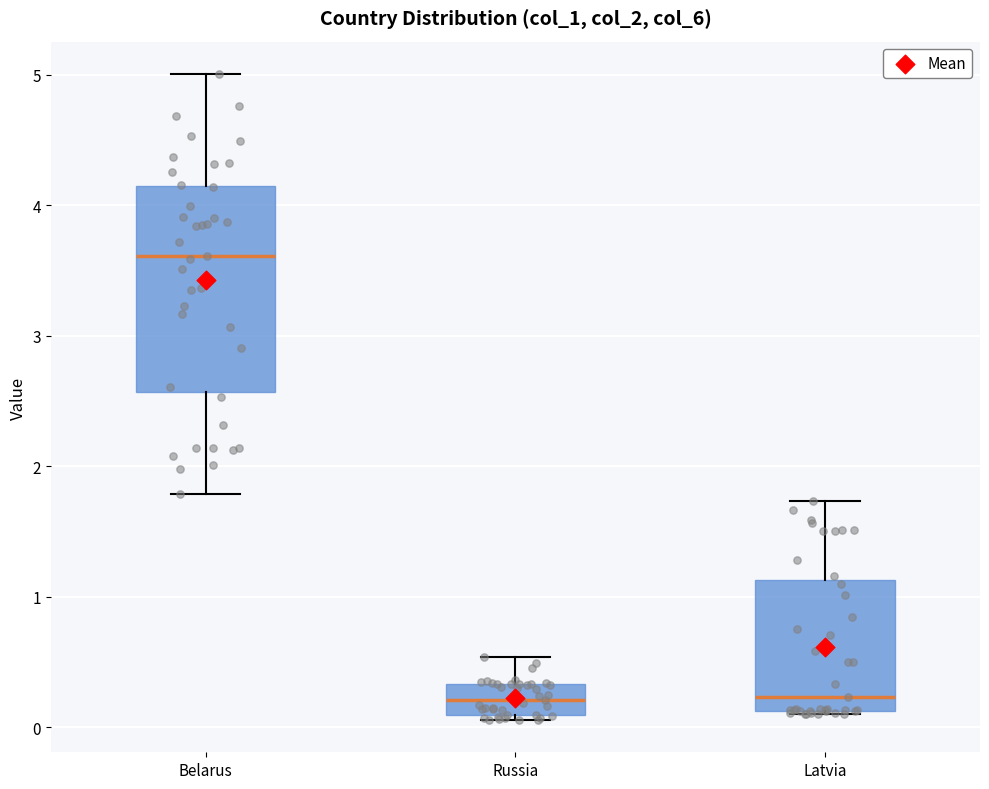

Which box has the highest median line?

Belarus